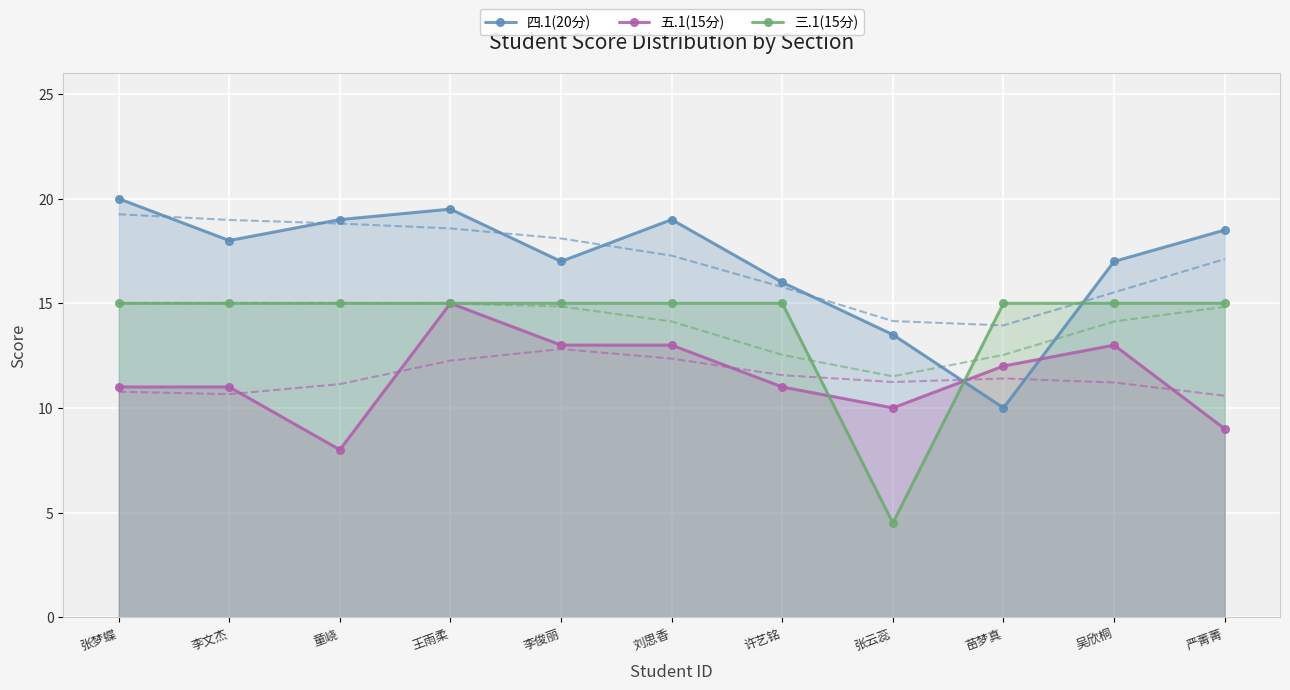

Rank the series by their average value, from highest to lowest.

四.1(20分), 三.1(15分), 五.1(15分)